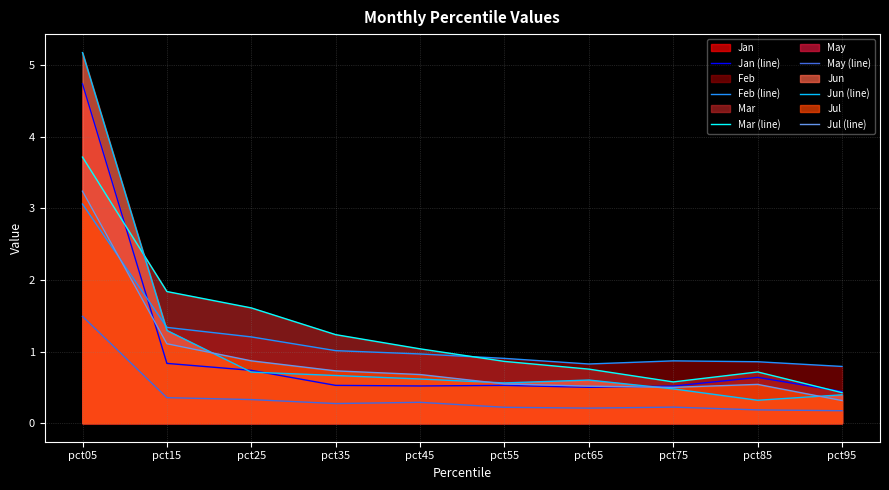

Which category has the lowest value in the Jul (line) series?

pct95